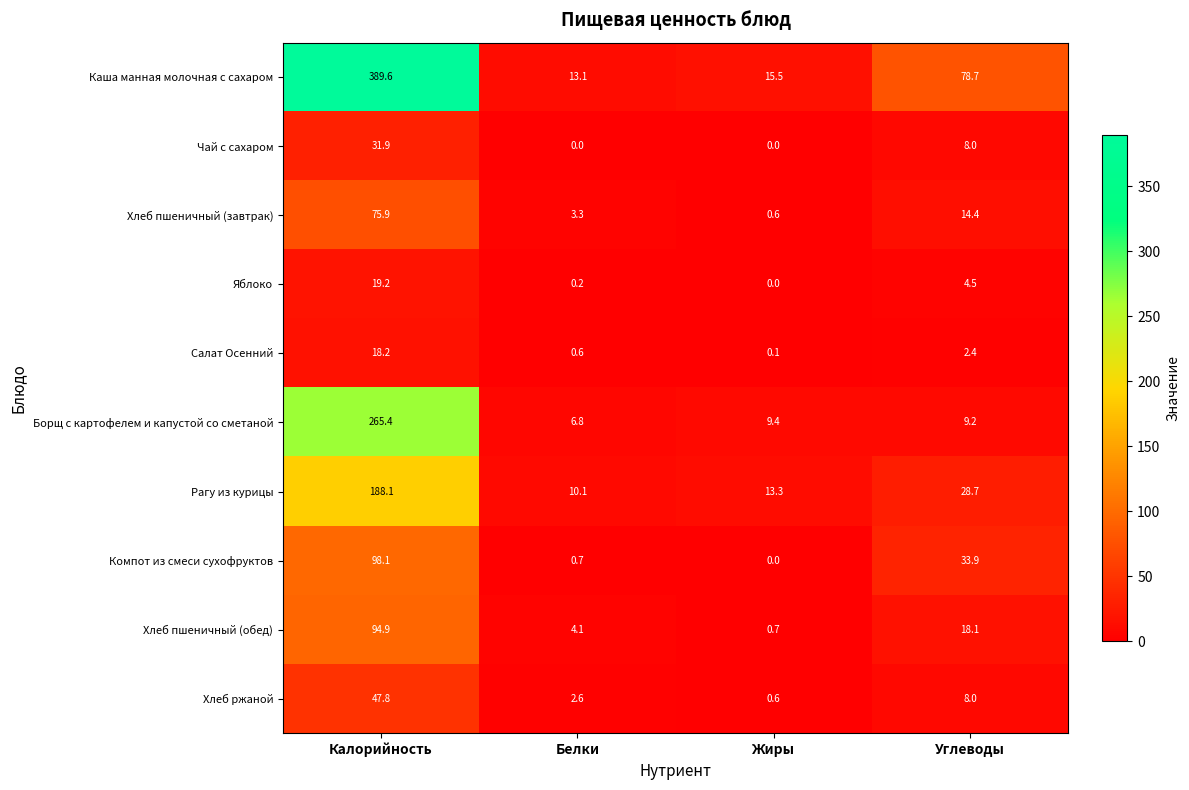

How many values in the Каша манная молочная с сахаром series exceed 78?

2